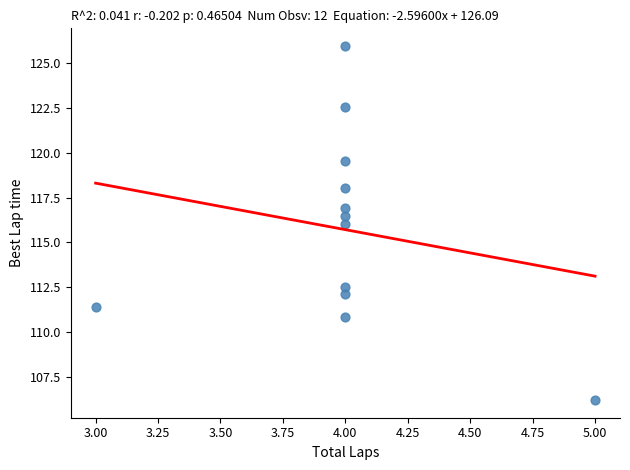

What is the range of X values (max minus min)?

2.0